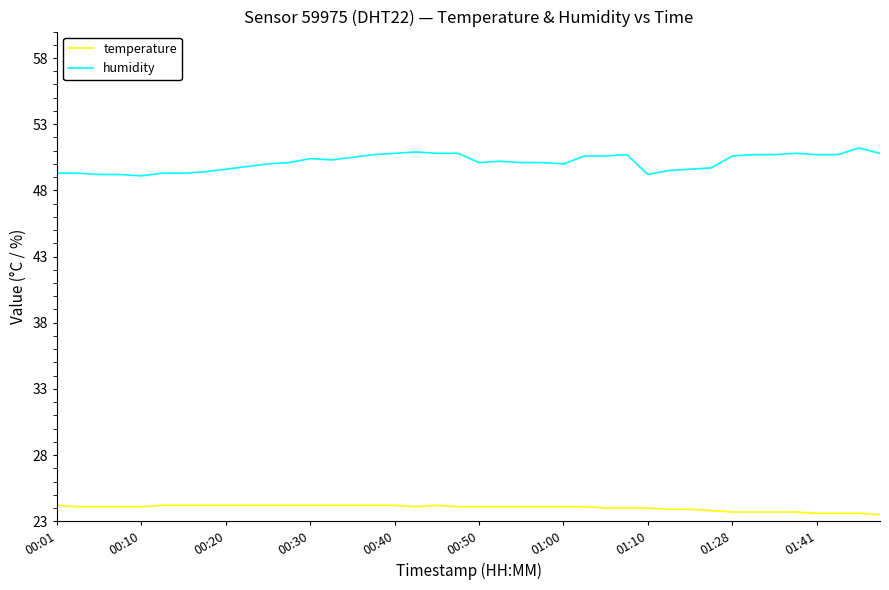

Rank the series by their maximum value, from highest to lowest.

humidity, temperature